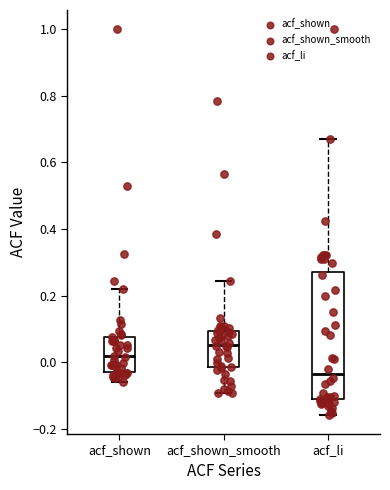

Which box is the tallest, from its lower edge to its upper edge?

acf_li